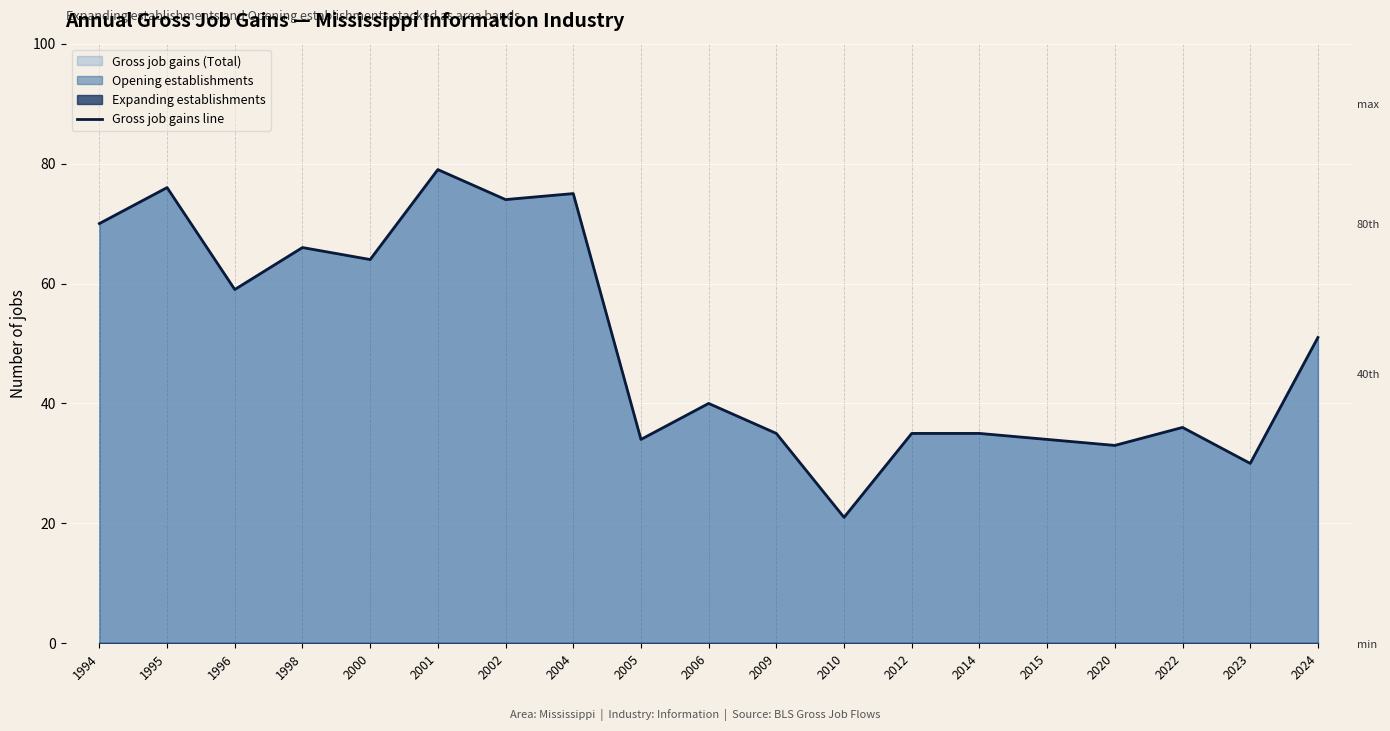

Is it true that the value at 2009 is 35?

True